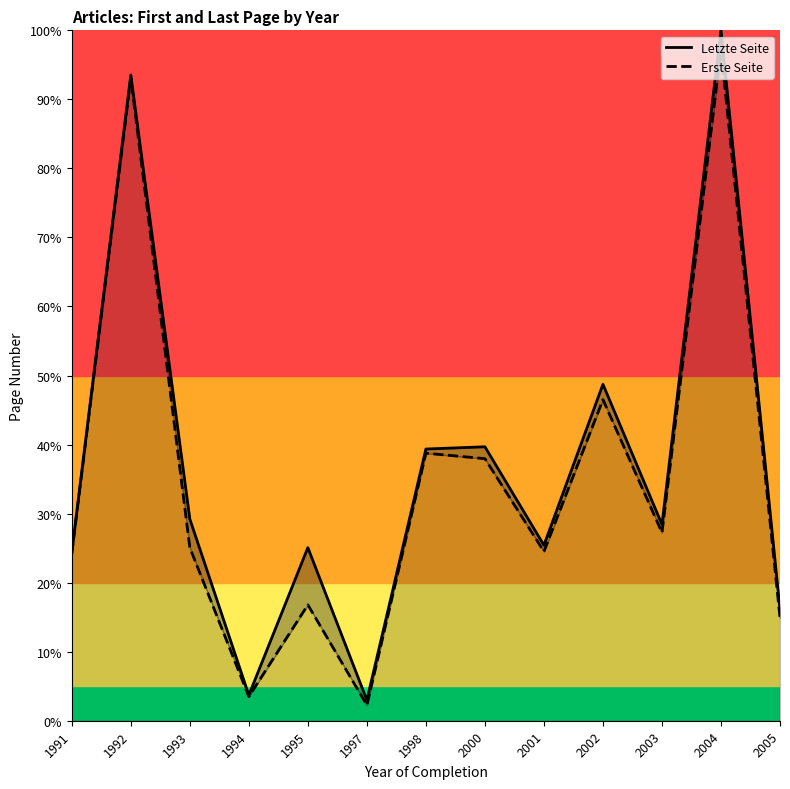

List the series in order of their overall mean, highest first.

Letzte Seite, Erste Seite